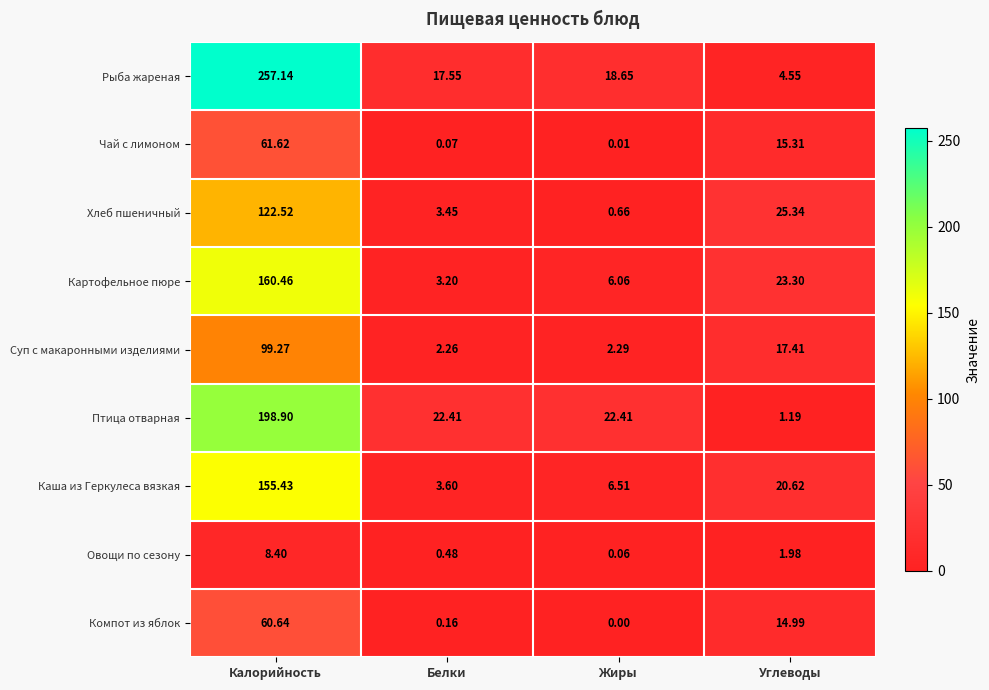

Where does the Птица отварная series first go above 22?

Калорийность